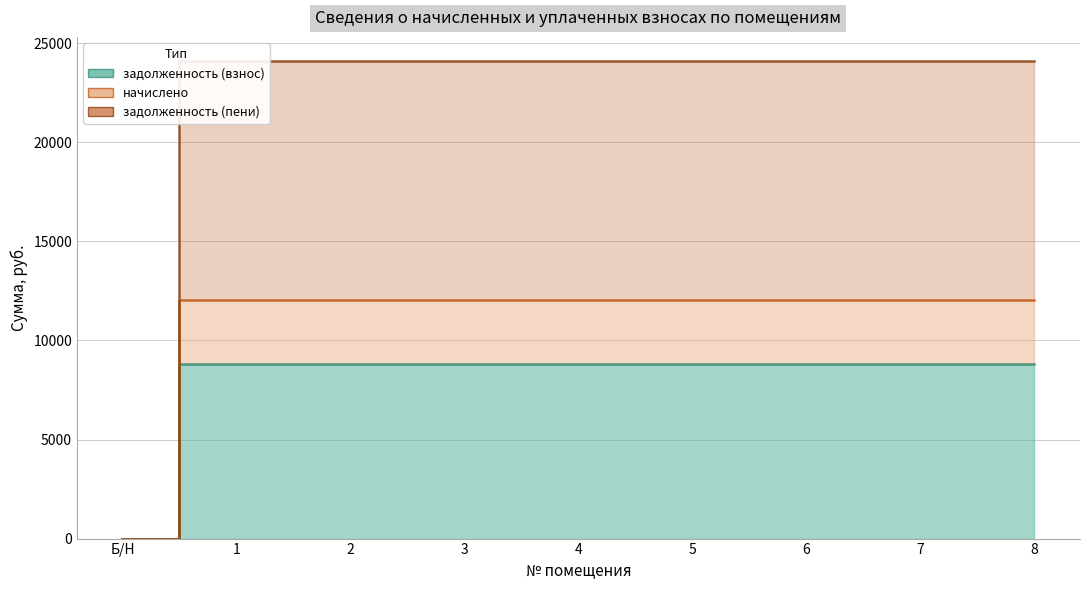

Between 2 and 5, which series saw the biggest shift?

задолженность (взнос)